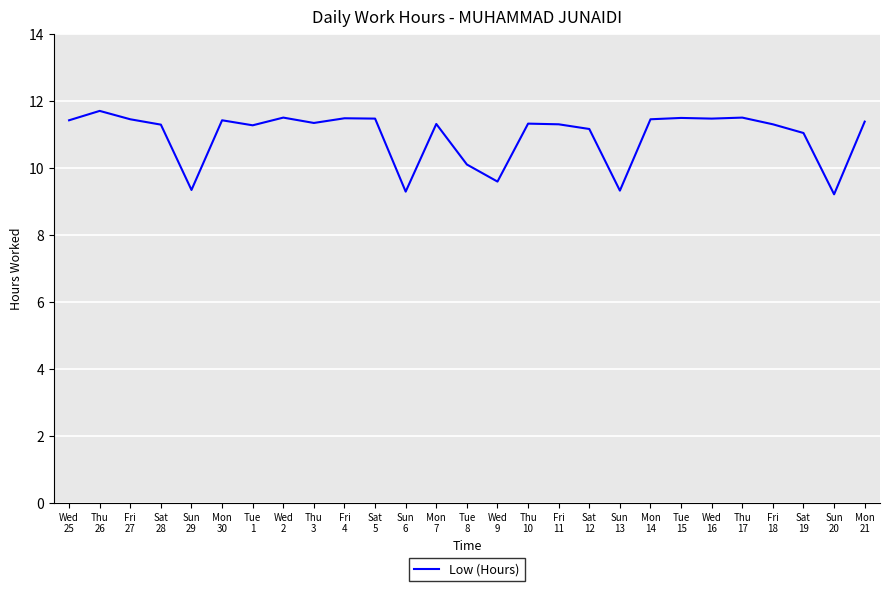

What is the smallest value displayed?

9.2